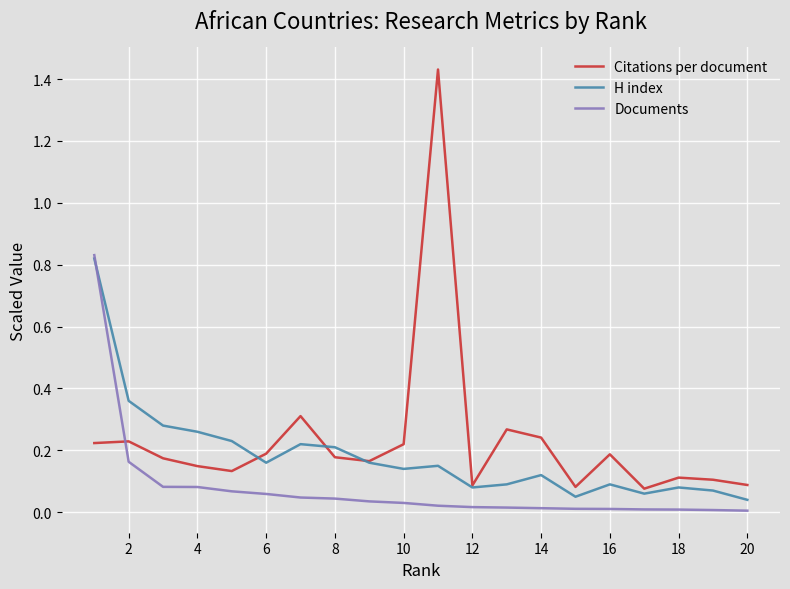

List the series in order of their overall mean, lowest first.

Documents, H index, Citations per document